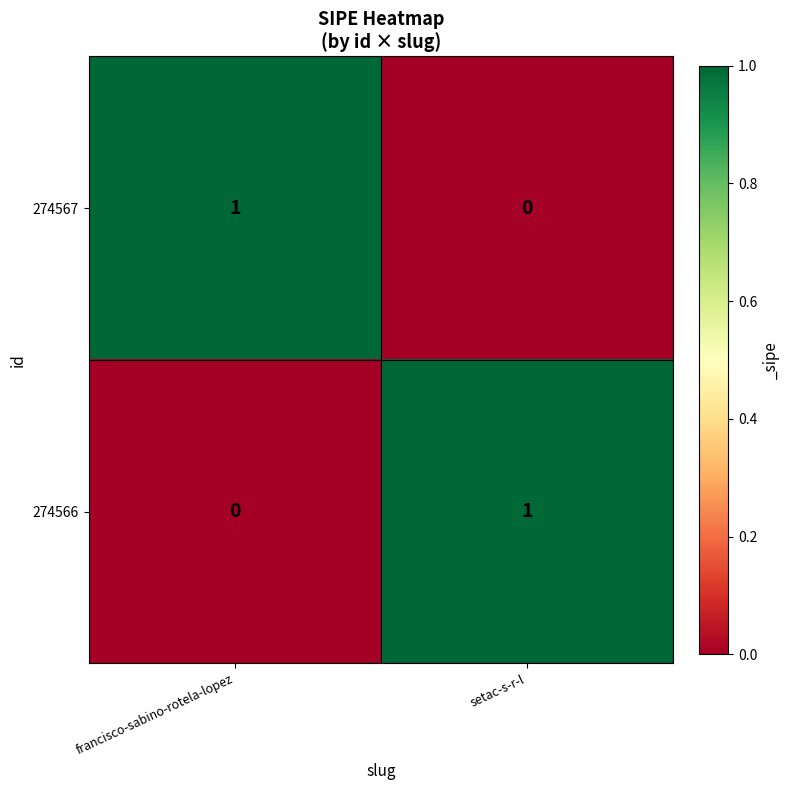

Where is 274567 nearest to the value 0?

setac-s-r-l